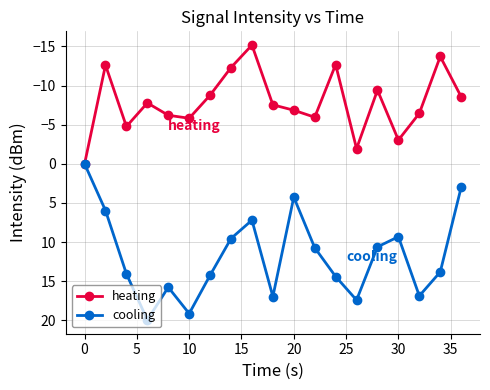

Which series has the largest total across all categories?

cooling